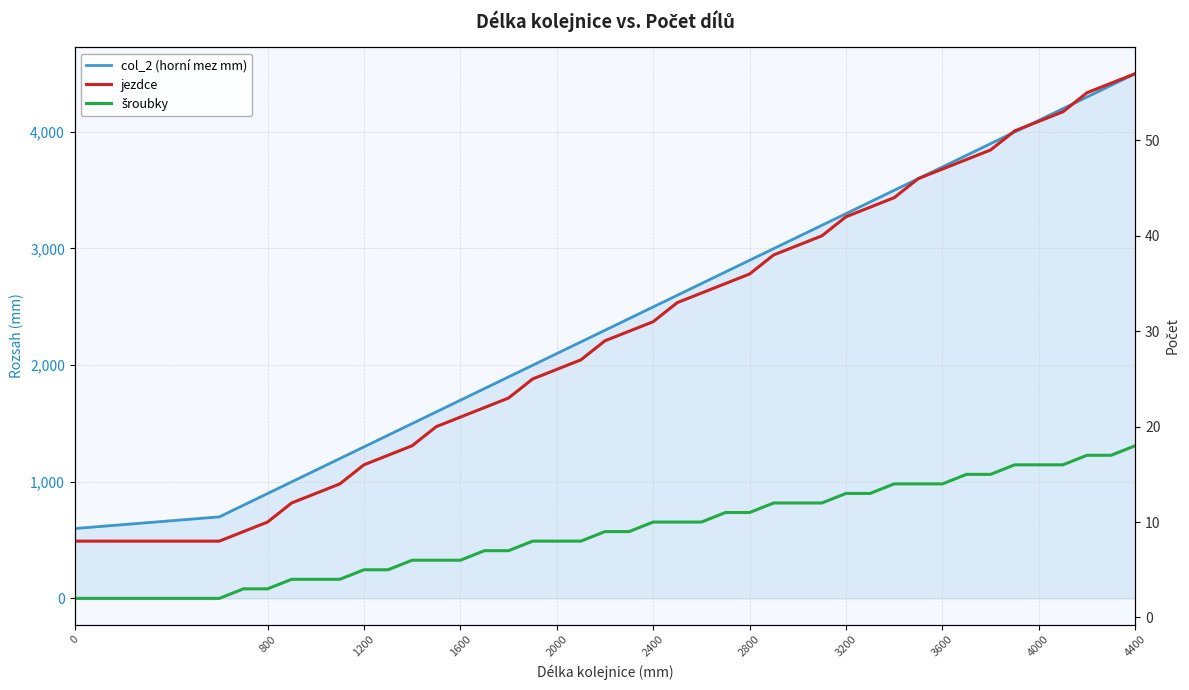

What is the value of the jezdce point at the 1st from the left?

8